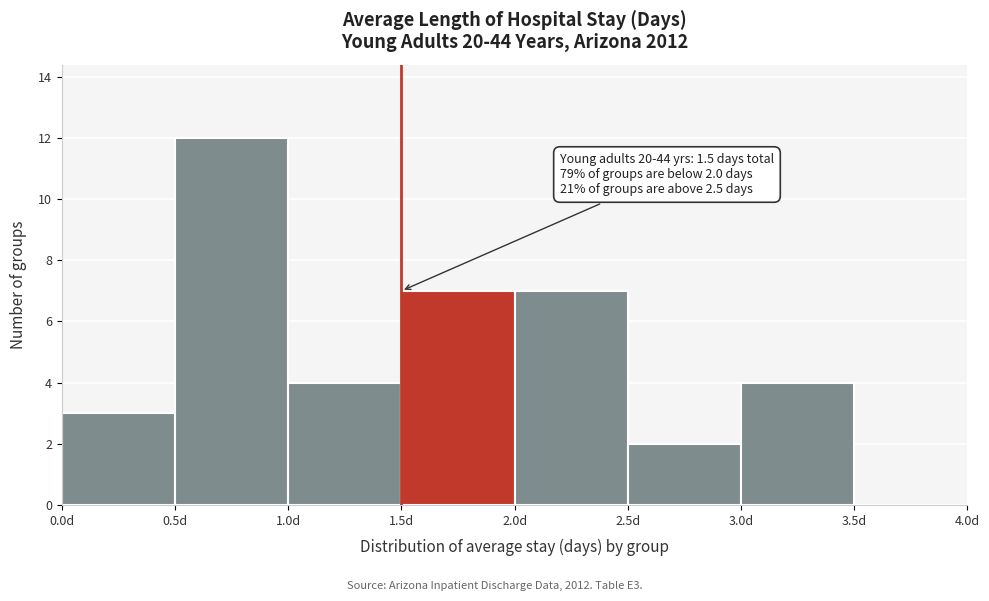

Which range on the x-axis has the tallest bar?

0.5 to 1.0